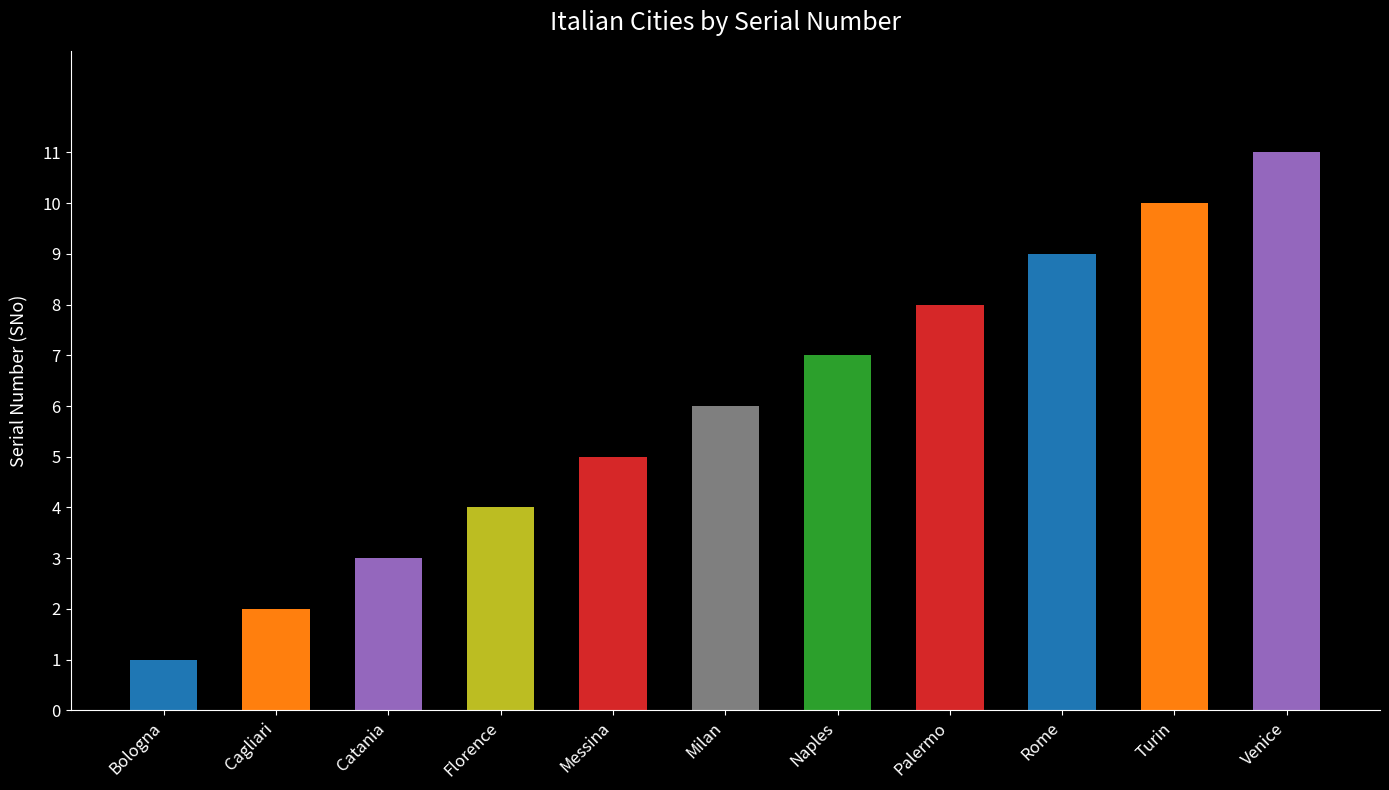

What position from the right is Milan?

6